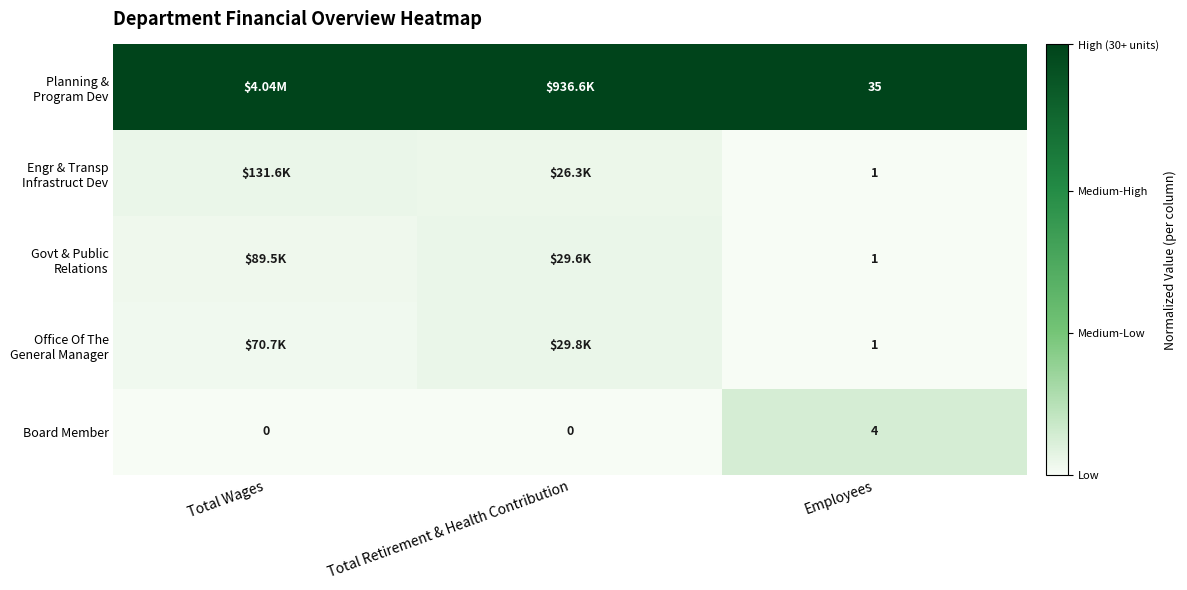

Is the value of Govt & Public Relations at Employees greater than the value of Office Of The General Manager at Total Retirement & Health Contribution?

No